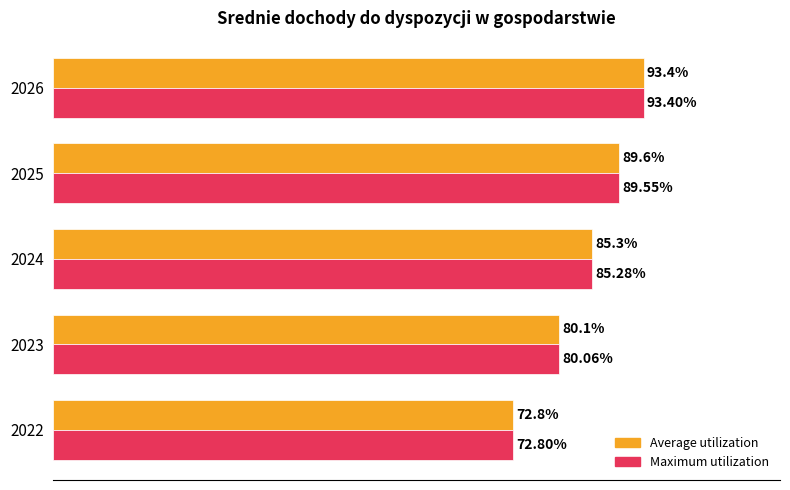

List the labels in order of Average utilization value, largest first.

2026, 2025, 2024, 2023, 2022